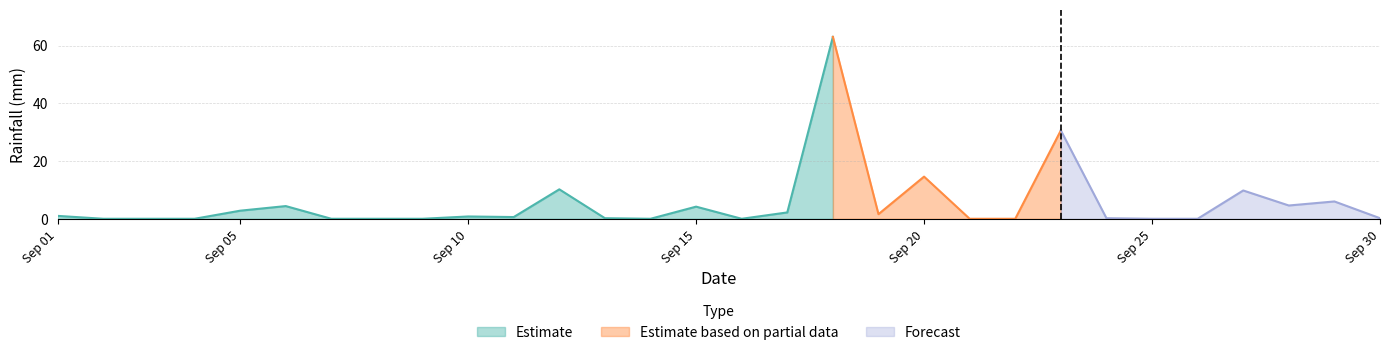

What is the sum of the Estimate values at 2020-09-12 and 2020-09-27?

20.0